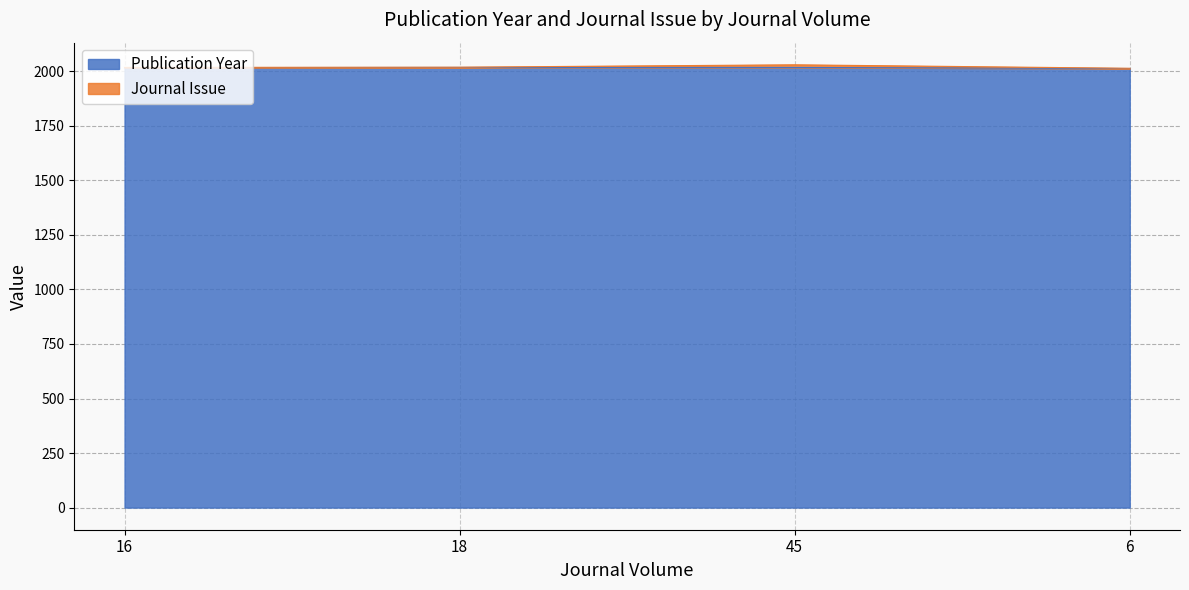

What position from the left is 6?

4